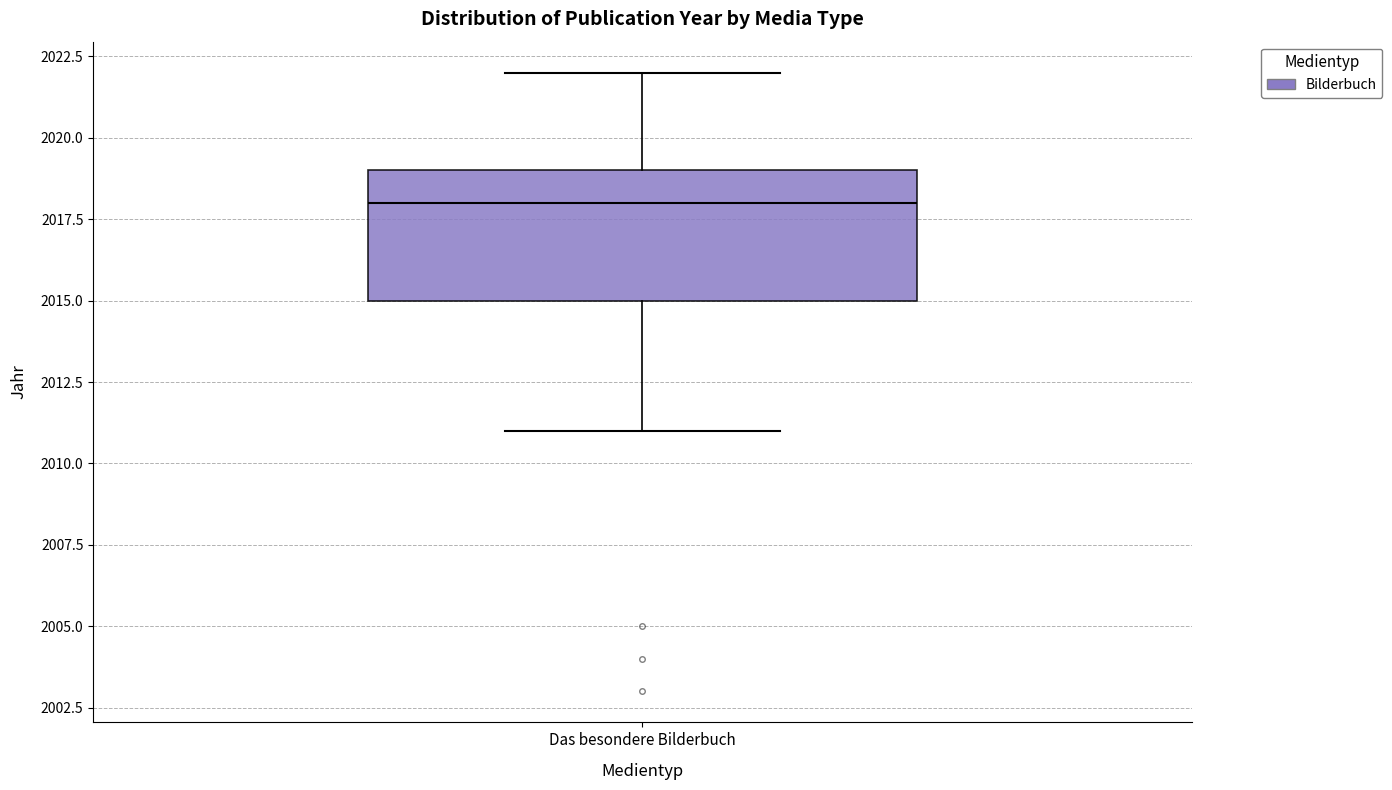

Transcribe this box plot: give where the median line is, the range the box spans, and where the two whiskers end, as read against the y-axis. The values are not printed on the chart, so give them approximately, as read against the axis.

median 2018, box 2015 to 2019, whiskers 2011 to 2022